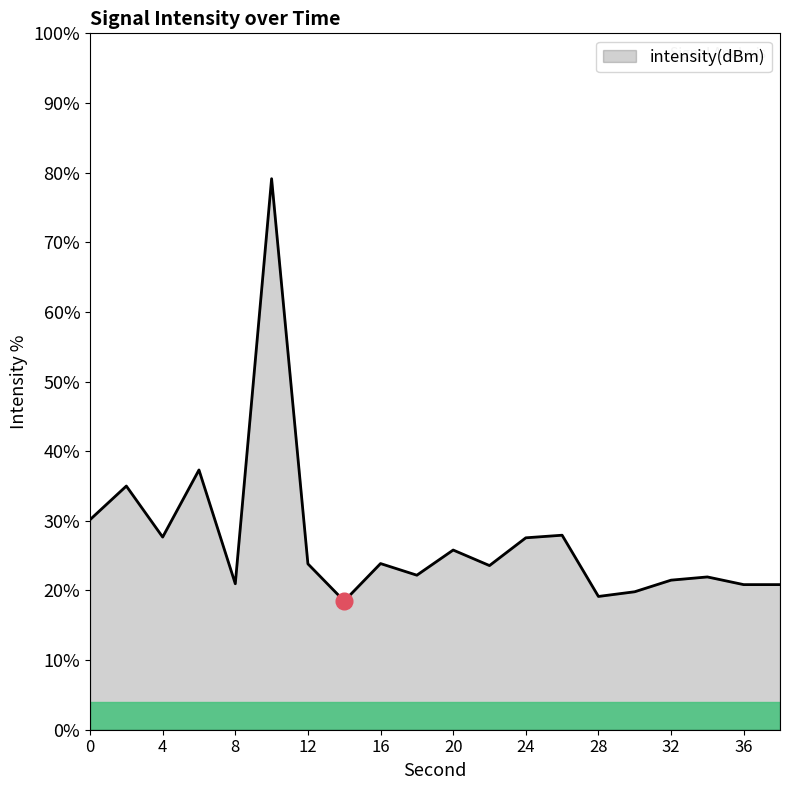

What is the greatest value displayed?

79.1